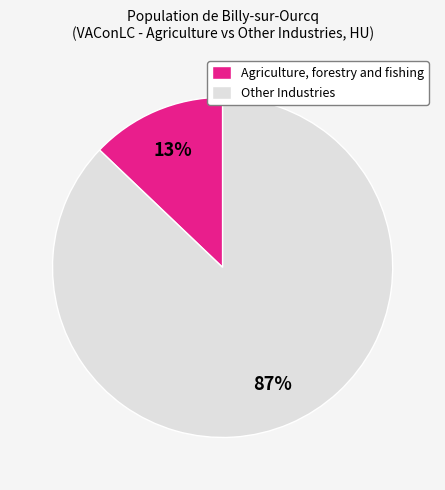

To the nearest percent, what percentage of the pie is Agriculture, forestry and fishing?

13%